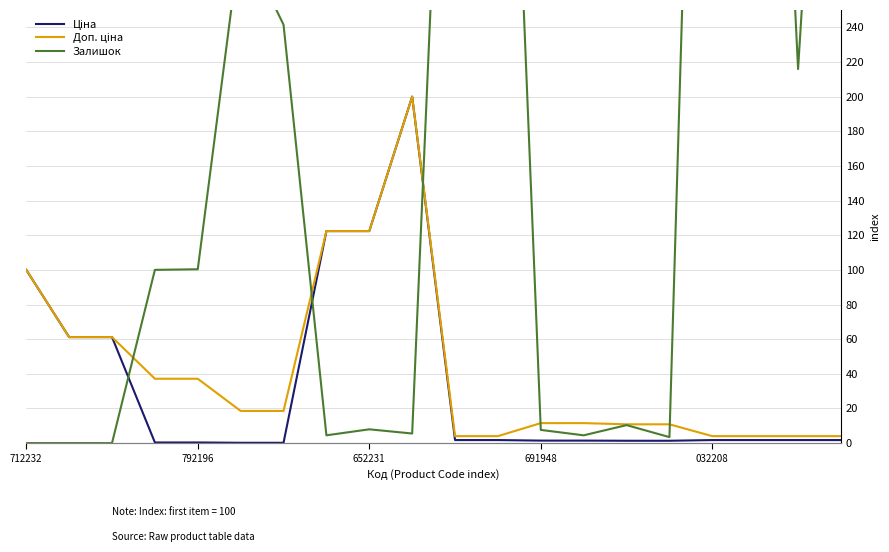

What position from the right is 15?

5